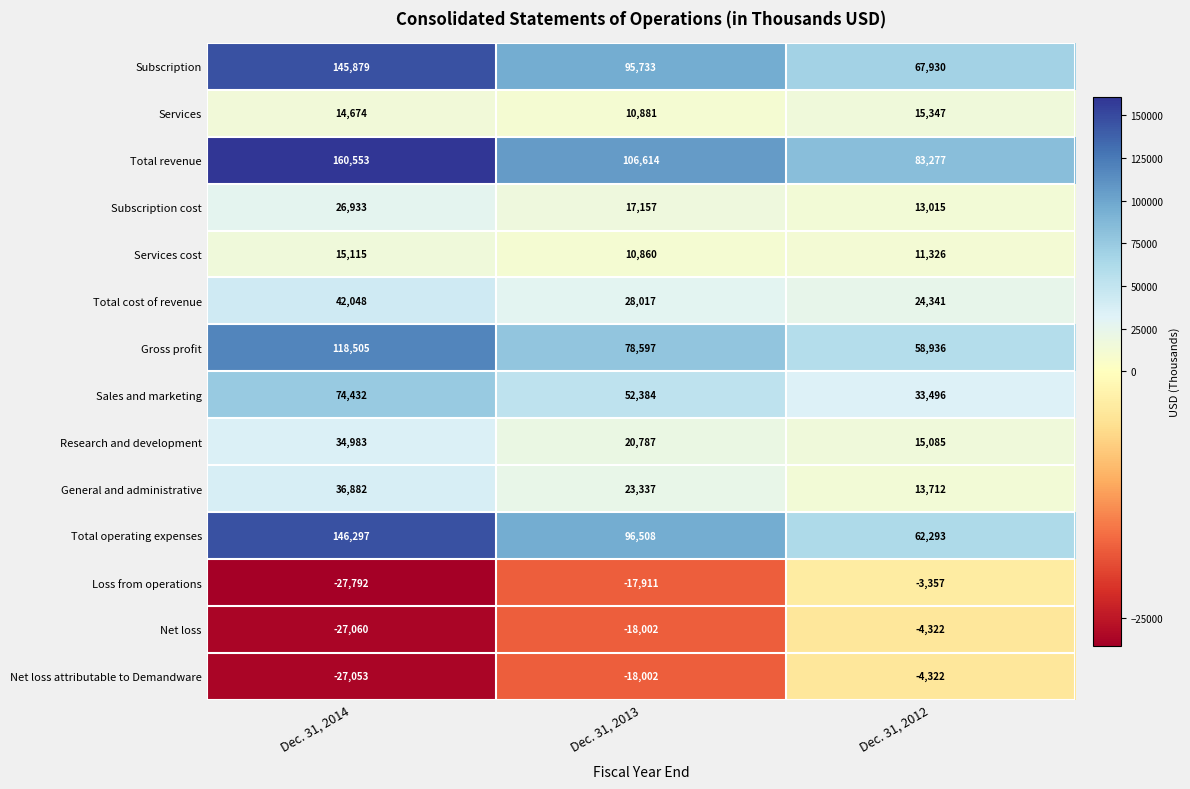

What is the sum of all Total operating expenses values?

305098